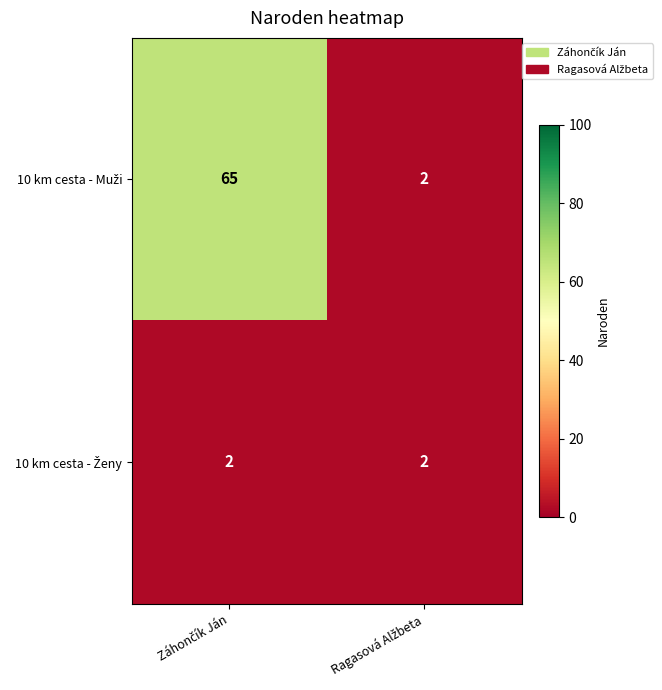

What is the maximum value shown in the chart?

65